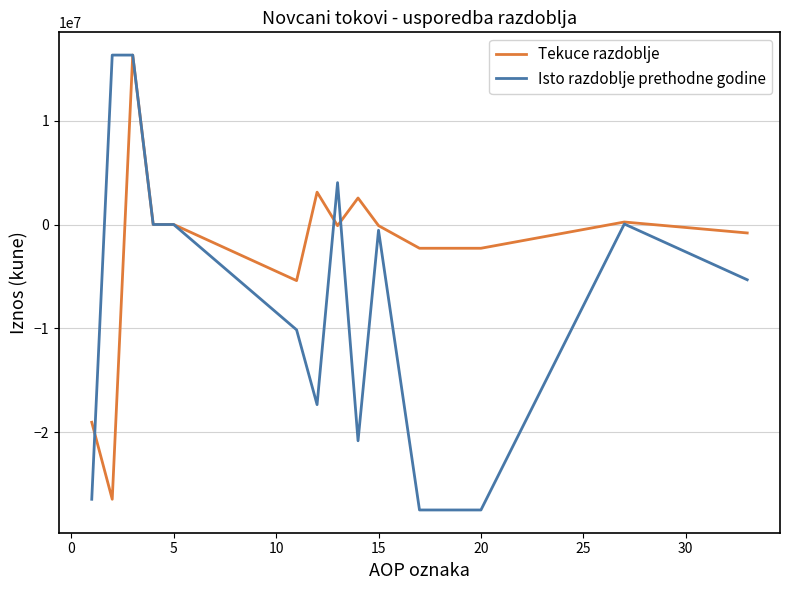

What is the maximum value for Tekuce razdoblje?

16308717